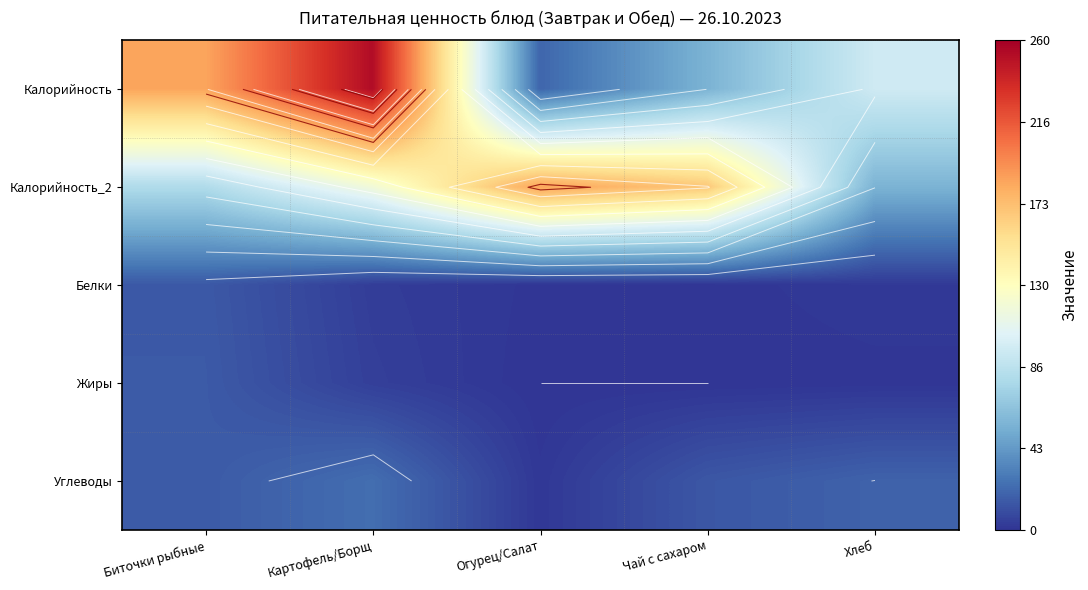

What is the total value across all series at Огурец/Салат?

207.1